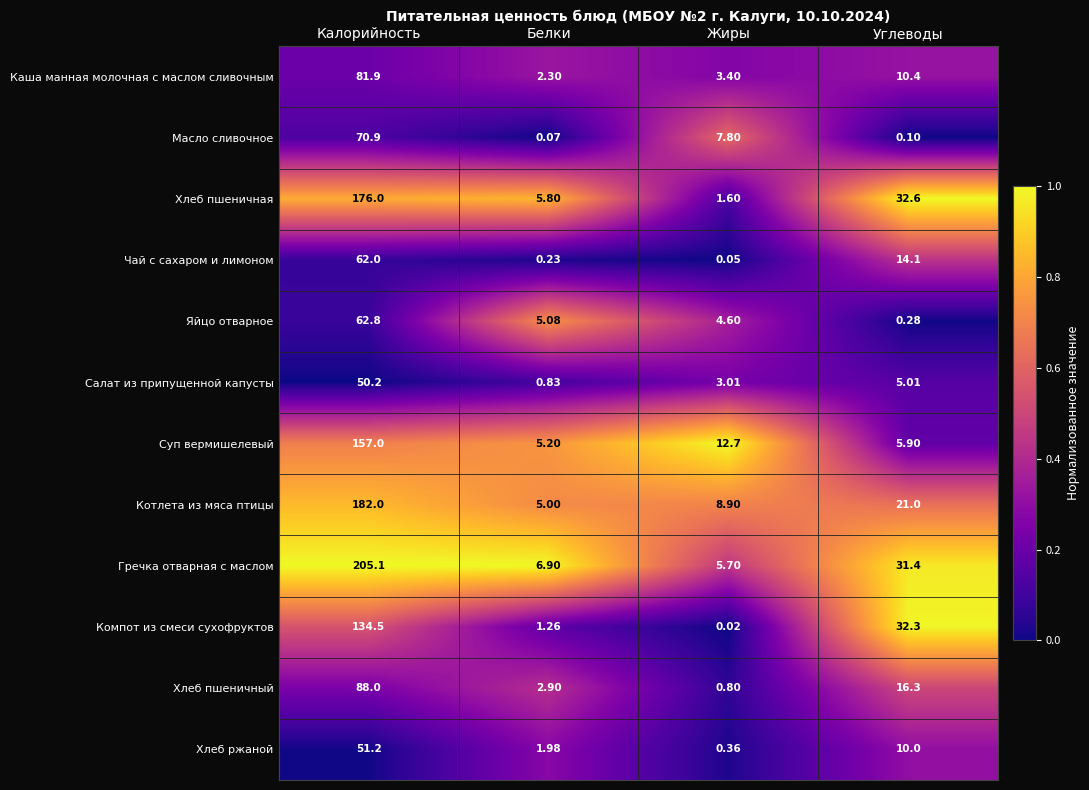

Rank the series at Жиры from lowest to highest value.

Компот из смеси сухофруктов, Чай с сахаром и лимоном, Хлеб ржаной, Хлеб пшеничный, Хлеб пшеничная, Салат из припущенной капусты, Каша манная молочная с маслом сливочным, Яйцо отварное, Гречка отварная с маслом, Масло сливочное, Котлета из мяса птицы, Суп вермишелевый